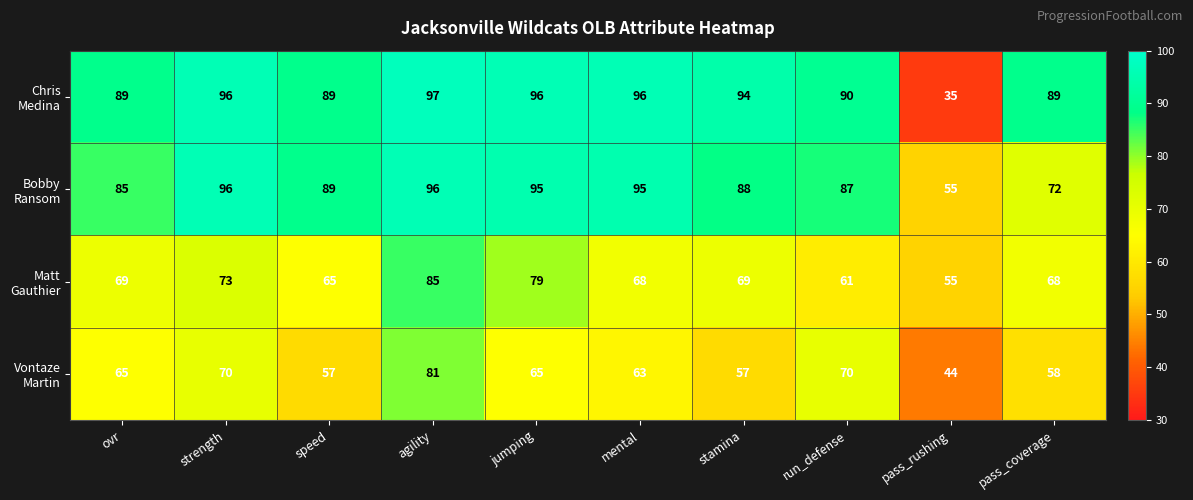

What is the difference between the highest and lowest values at run_defense?

29